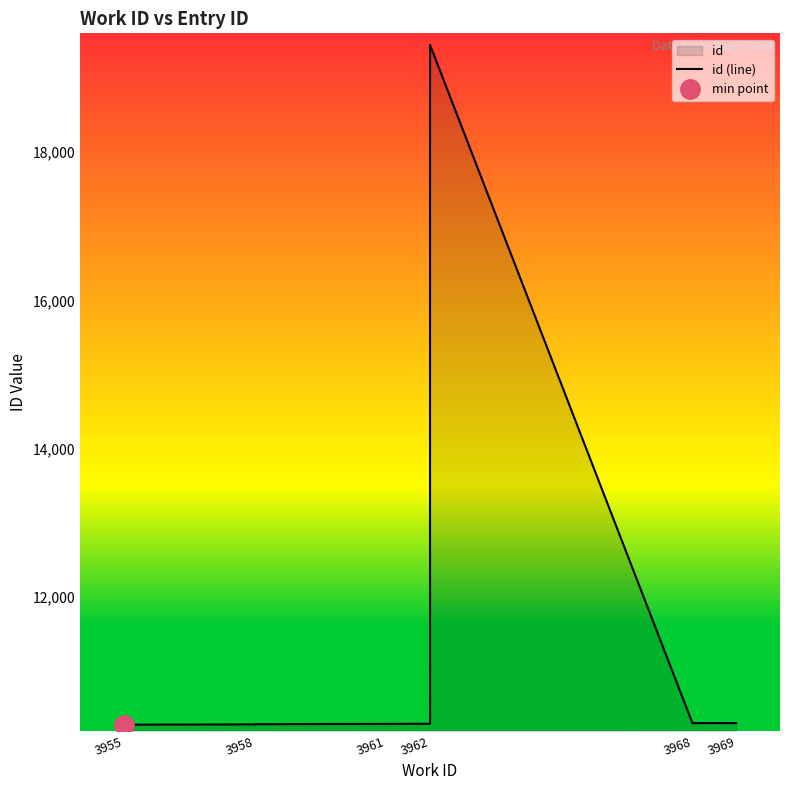

What is the sum of all values?

112106